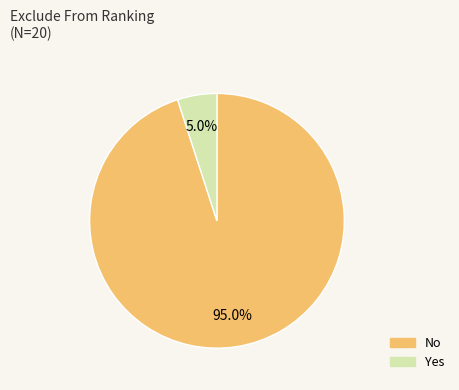

Is there any slice that represents more than half of the pie?

Yes